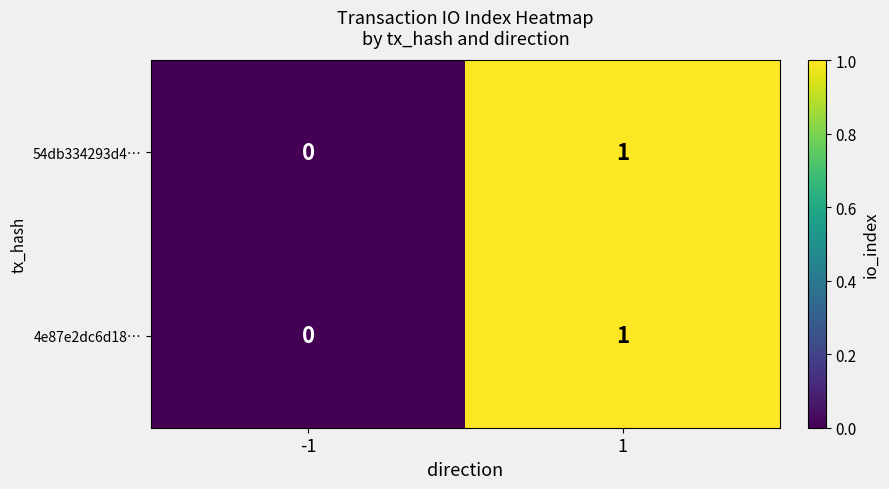

Is it true that 4e87e2dc6d18… equals -1 at -1?

False